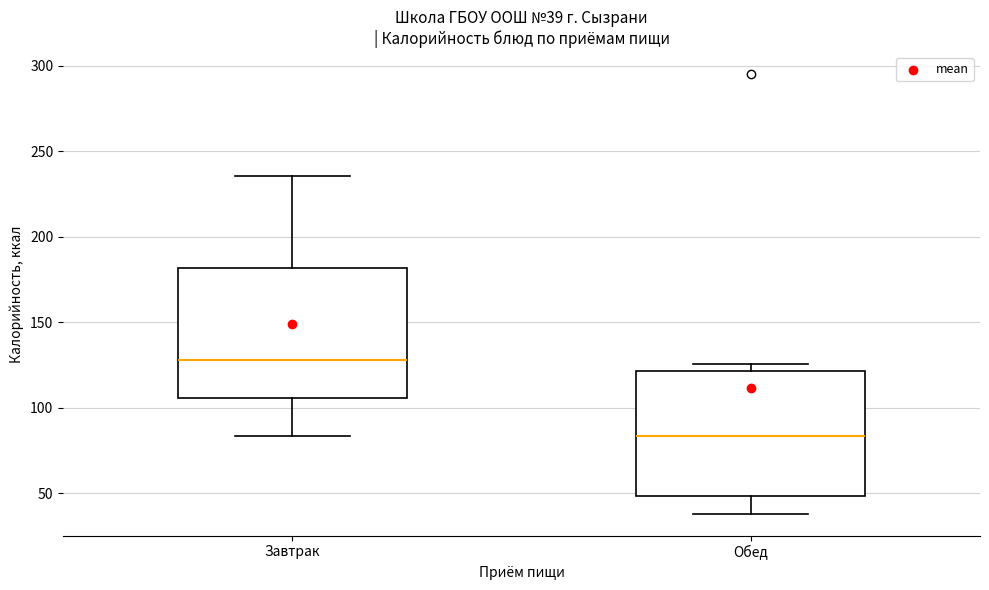

Which box has the lowest median line?

Обед